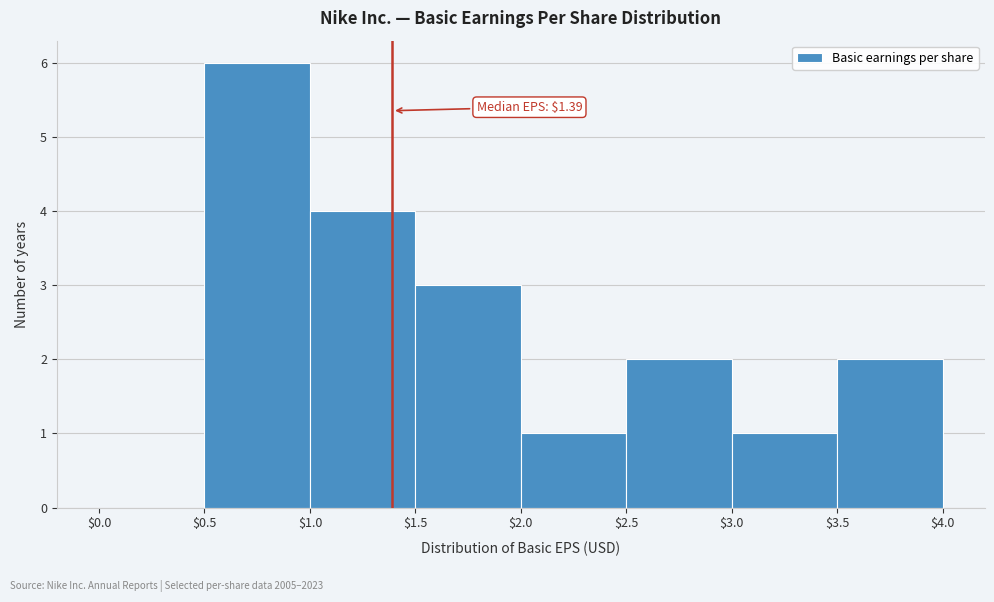

Which range on the x-axis has the tallest bar?

$0.5 to $1.0